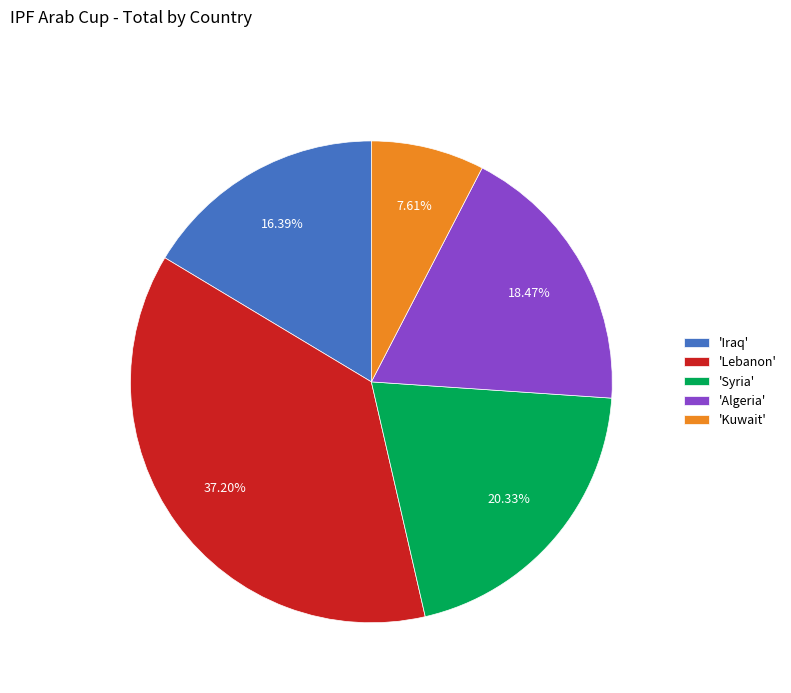

How many slices are in this pie chart?

5